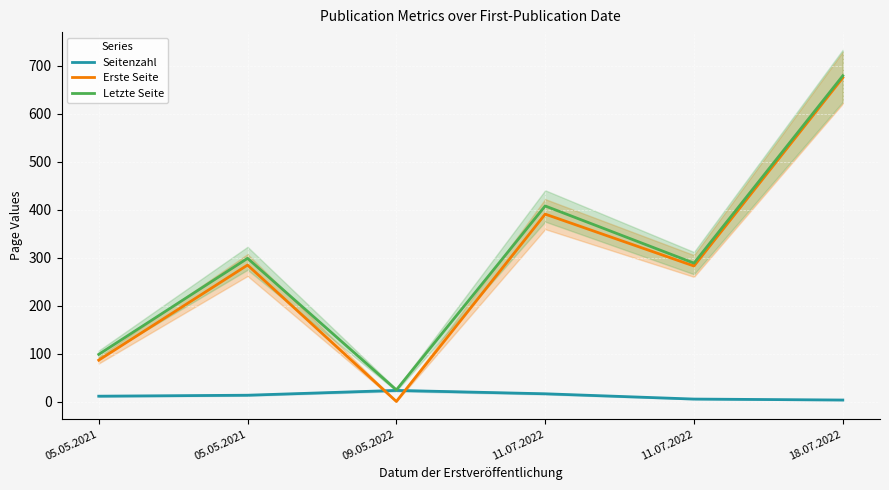

Rank the series by their maximum value, from lowest to highest.

Seitenzahl, Erste Seite, Letzte Seite